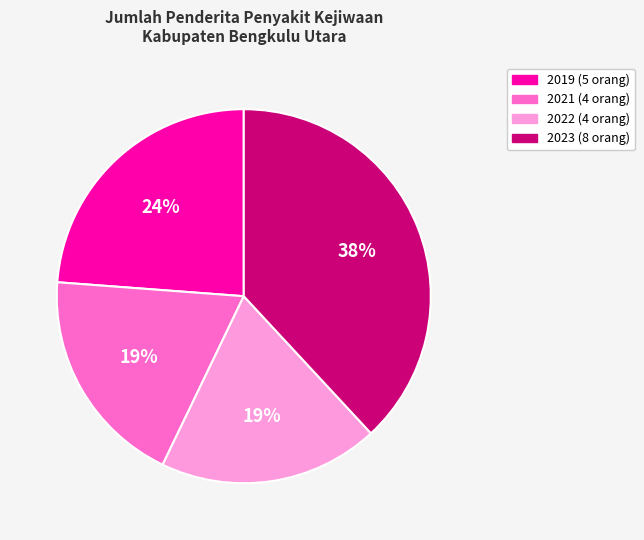

To the nearest percent, what percentage of the pie is 2023?

38%